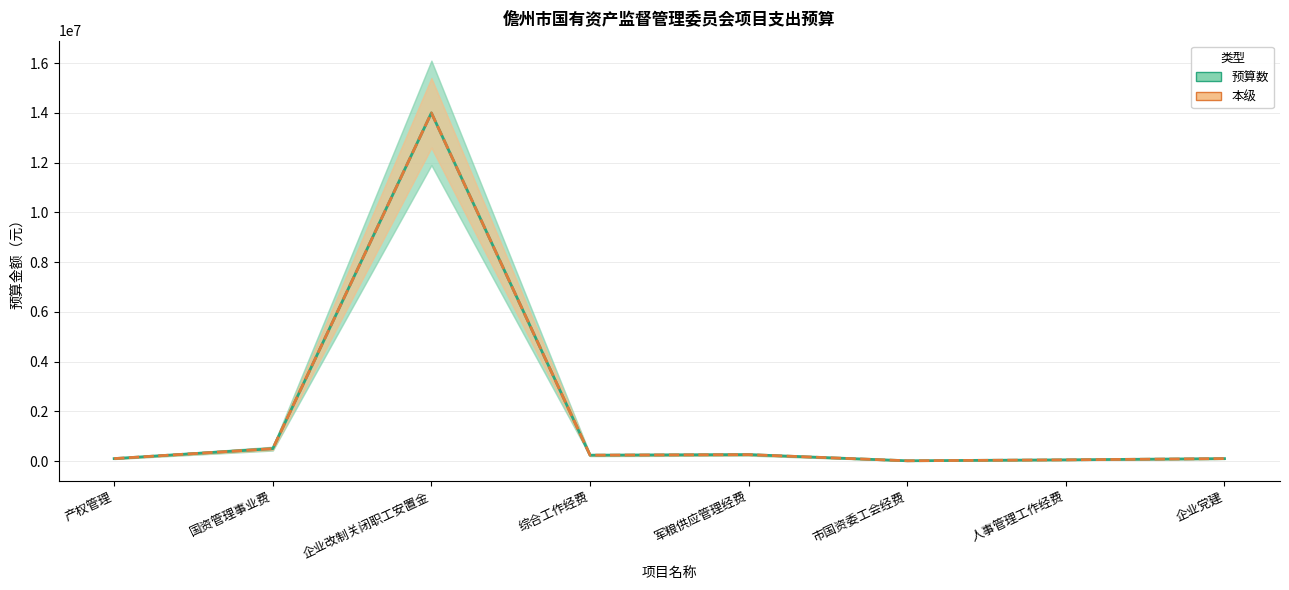

In 预算数, how many points are lower than both neighbors (excluding endpoints)?

2